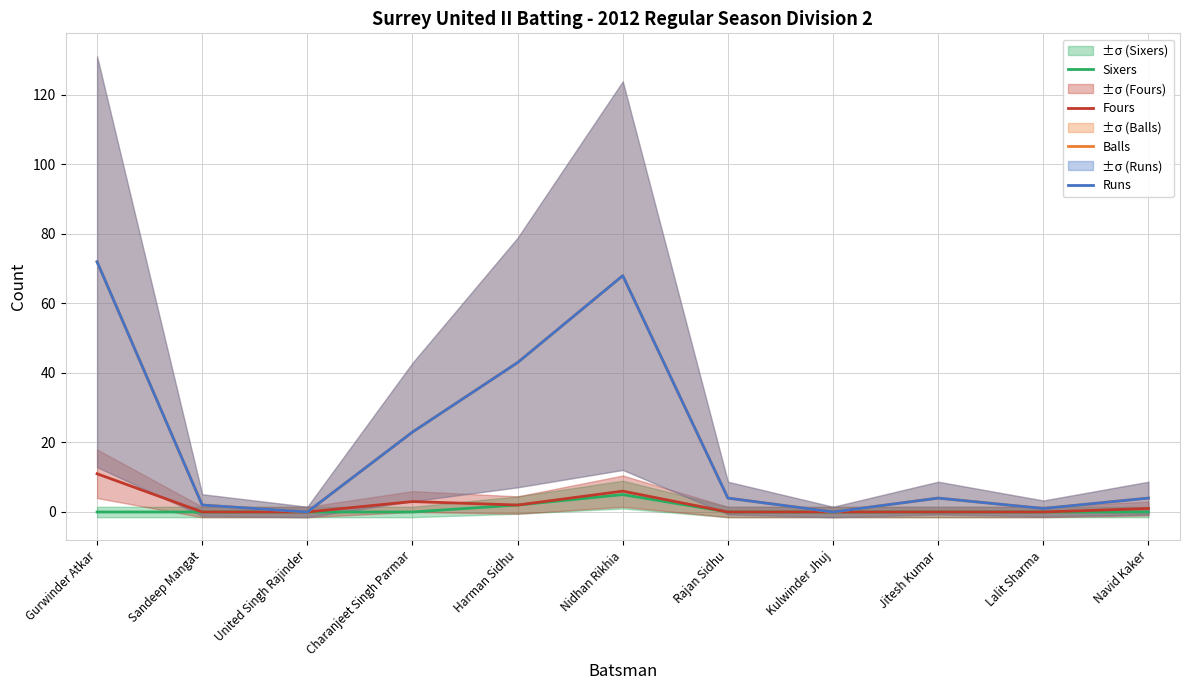

What is the label of the 11th point from the left?

Navid Kaker